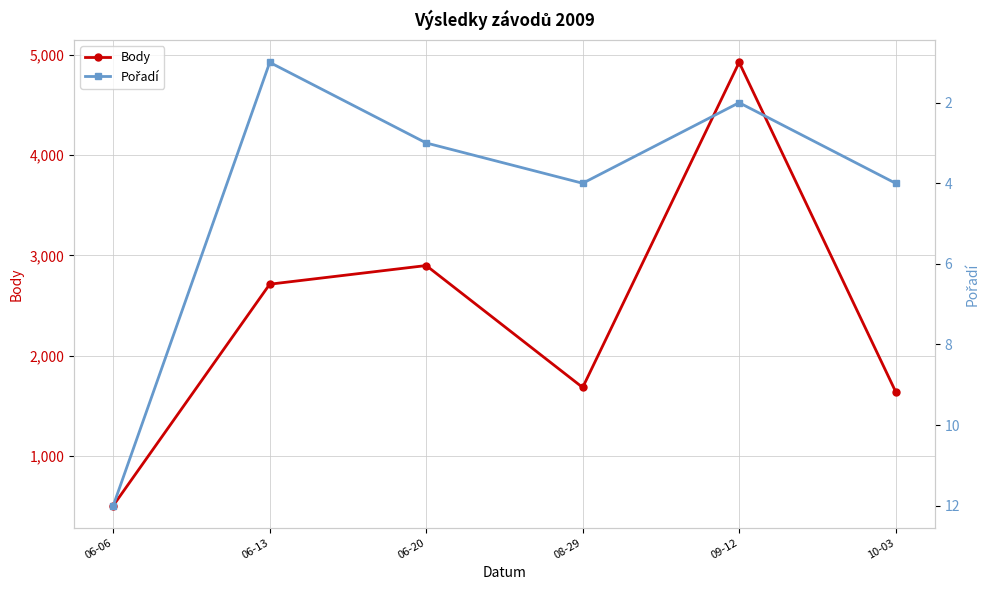

Which label corresponds to the largest value in the chart?

09-12